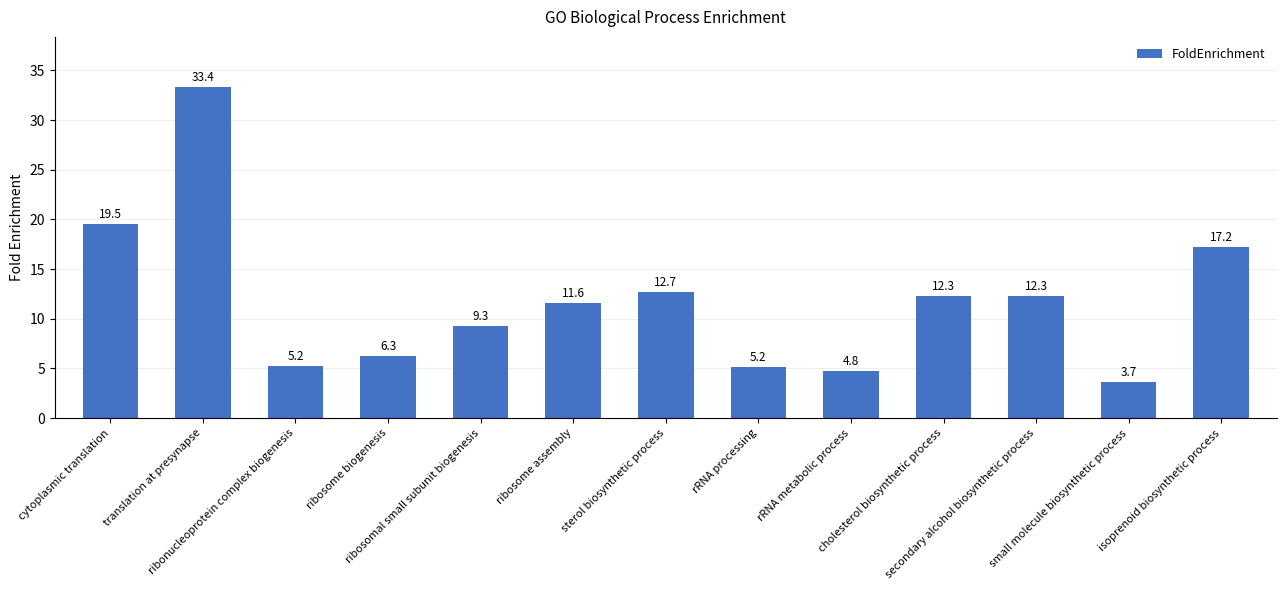

The value at translation at presynapse is 54.8. True or false?

False